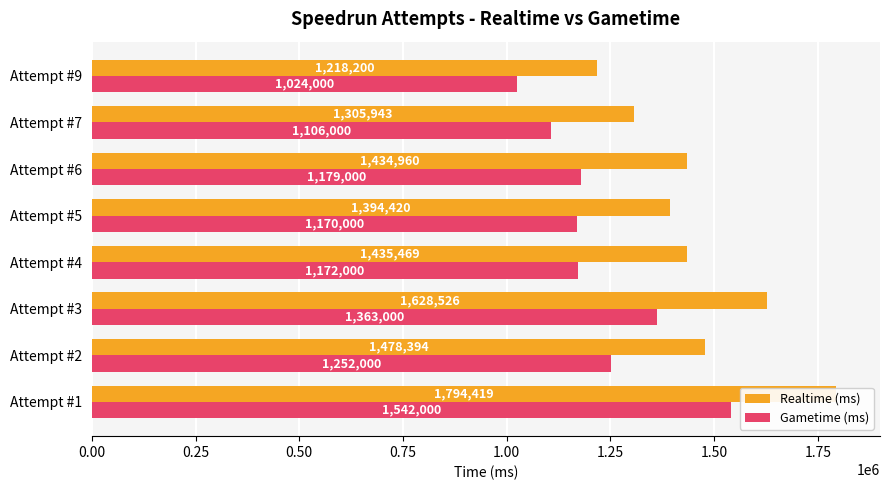

What position from the left is 1.50?

7